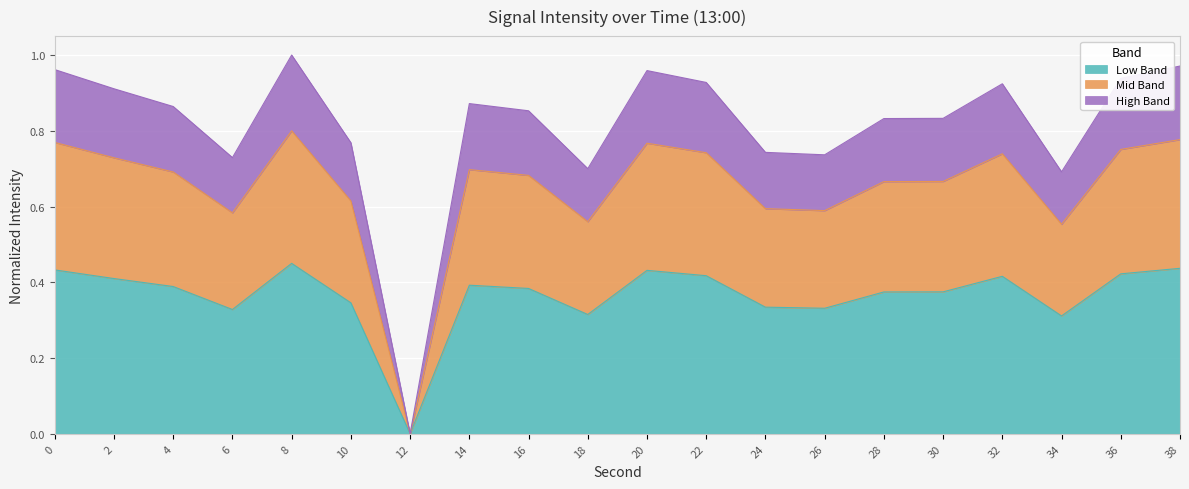

Reading left to right, list all the values displayed in this chart.

0=1.0	2=0.9	4=0.9	6=0.7	8=1.0	10=0.8	12=0.0	14=0.9	16=0.9	18=0.7	20=1.0	22=0.9	24=0.7	26=0.7	28=0.8	30=0.8	32=0.9	34=0.7	36=0.9	38=1.0